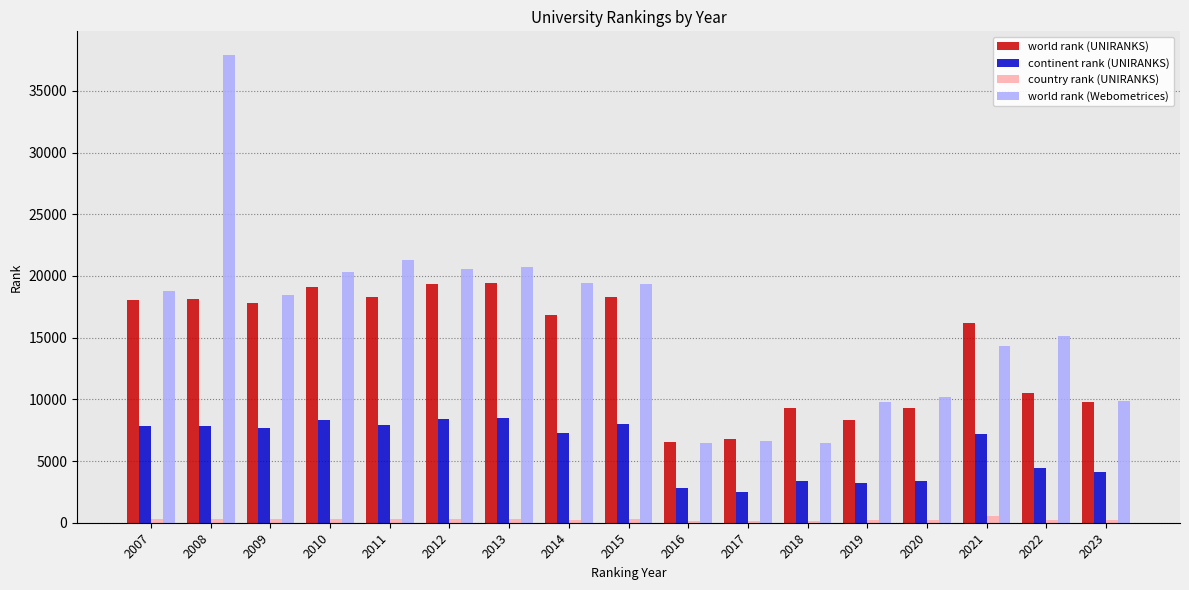

Where is world rank (UNIRANKS) nearest to the value 12977?

2022